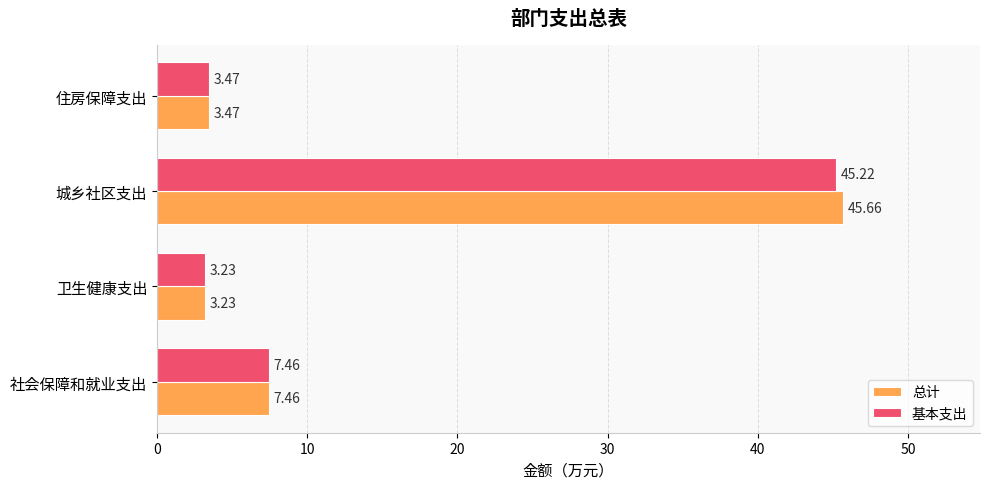

What is the average value of the 总计 series?

15.0